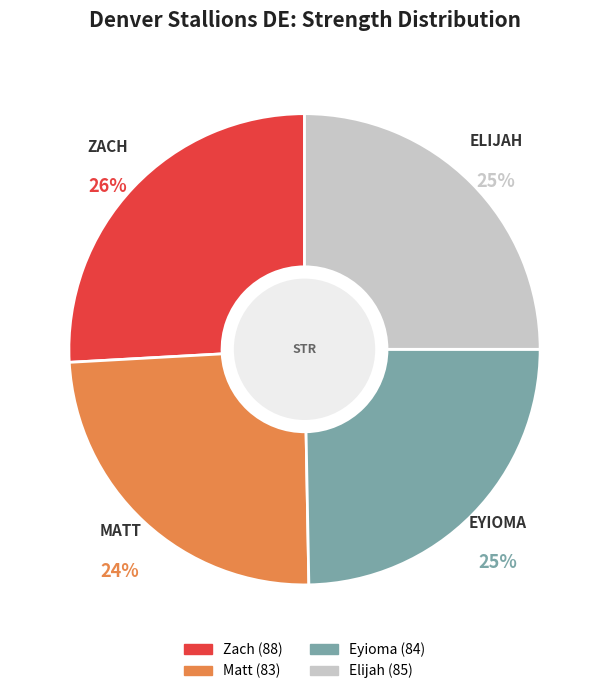

The Eyioma slice represents 38% of the pie. True or false?

False